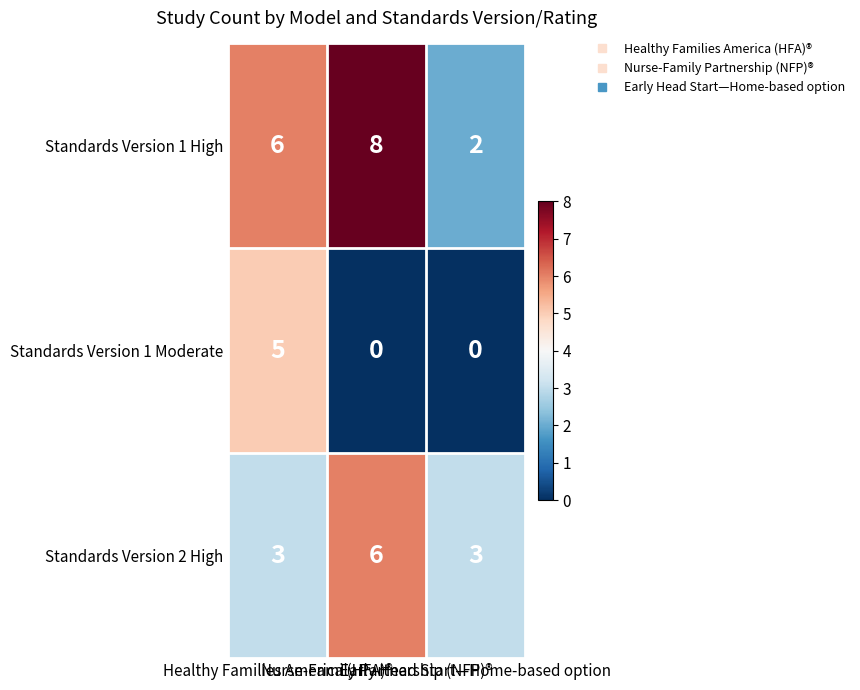

What is the difference between the maximum and minimum values in the Standards Version 1 High series?

6